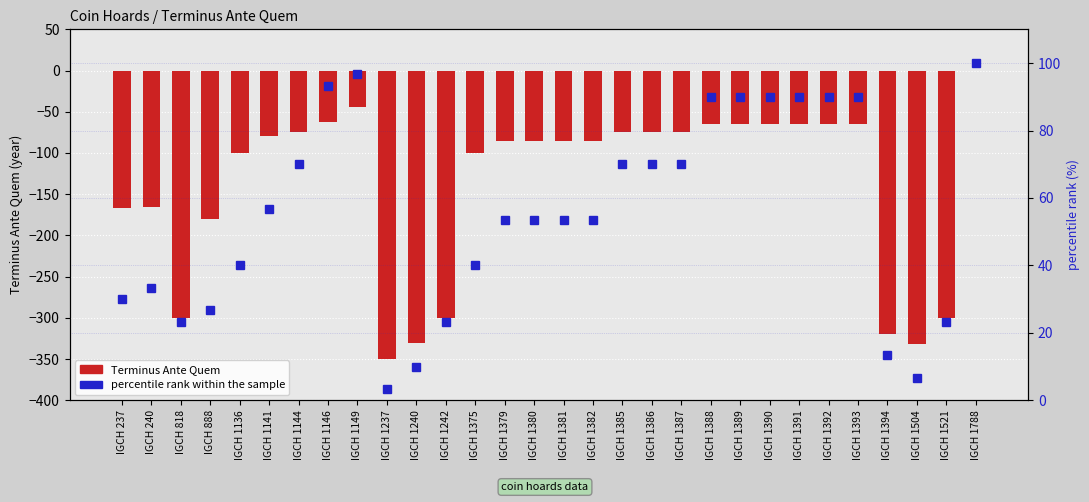

What is the highest value of the percentile rank within the sample series?

100.0